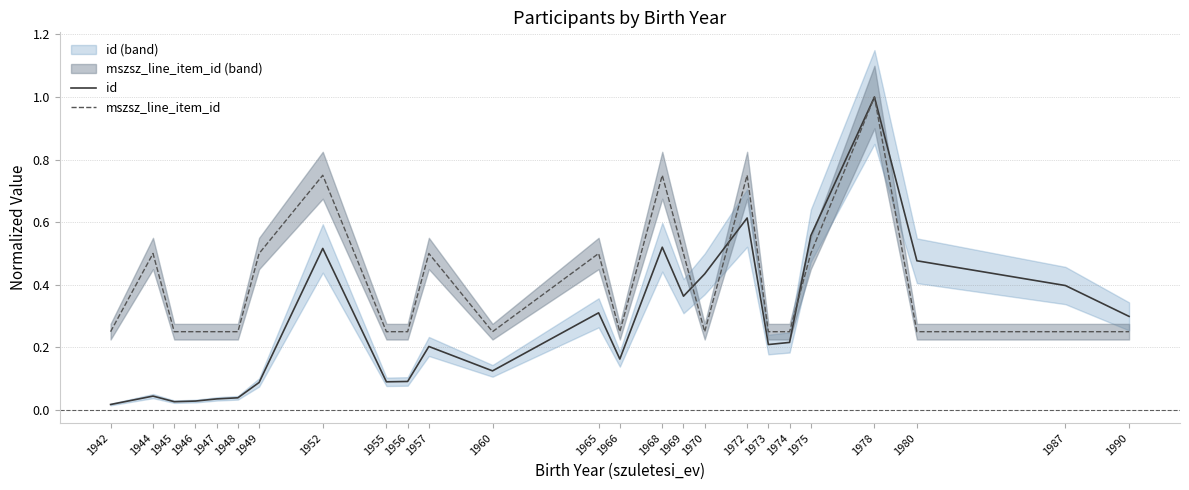

What is the lowest value of the mszsz_line_item_id series?

0.2